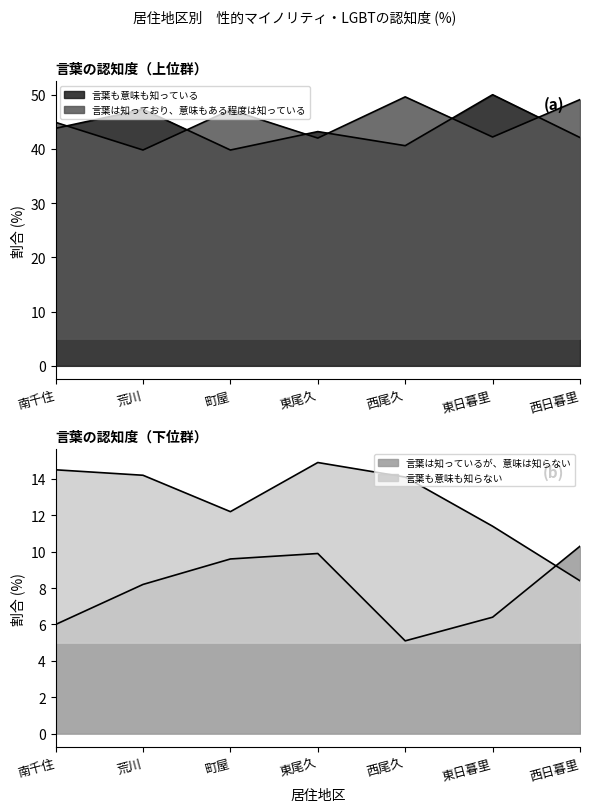

What is the lowest value of the 言葉も意味も知らない series?

8.4